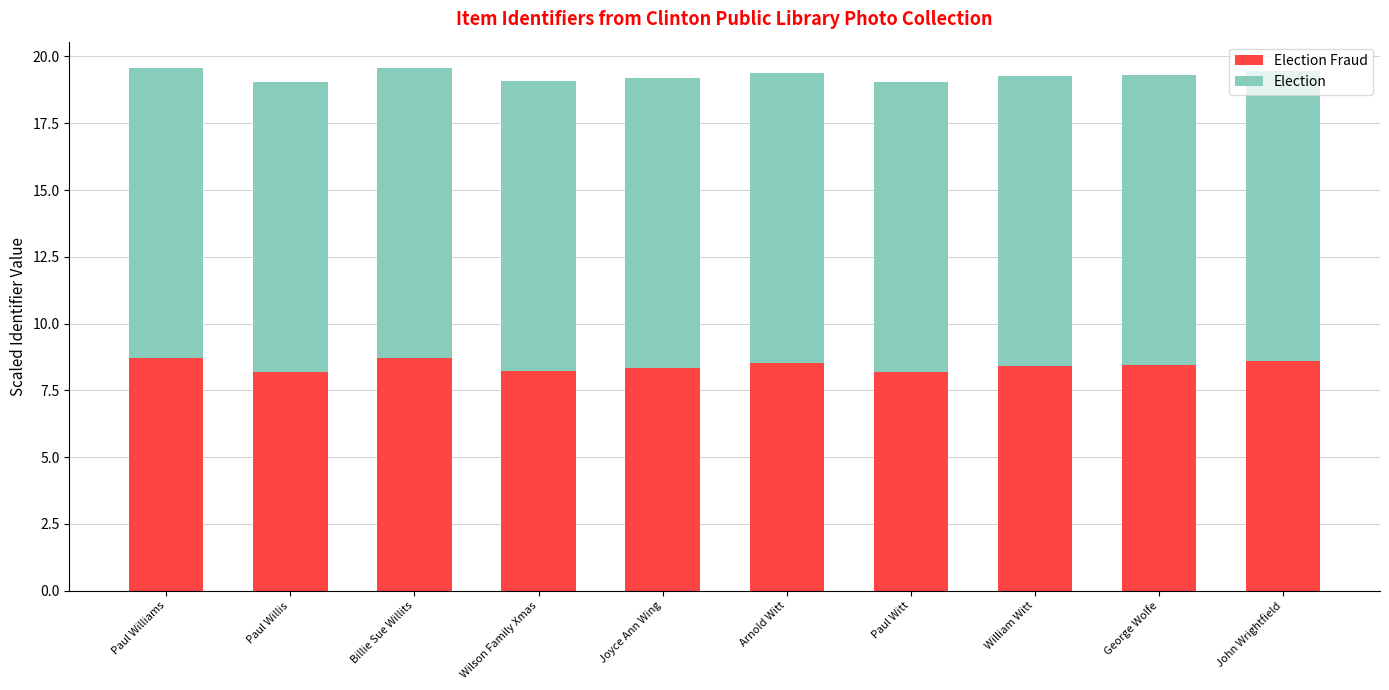

How many bars are there in total?

10